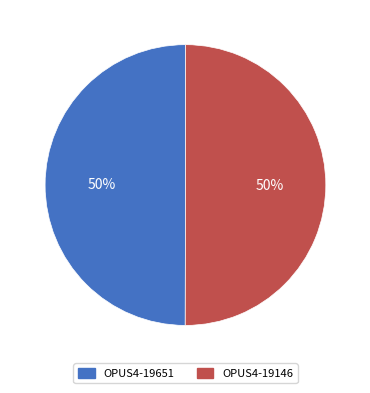

The OPUS4-19146 slice represents 50% of the pie. True or false?

True